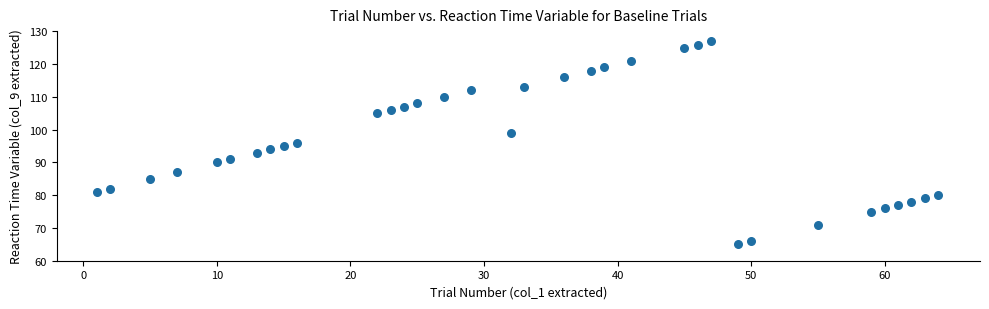

What is the range of X values (max minus min)?

63